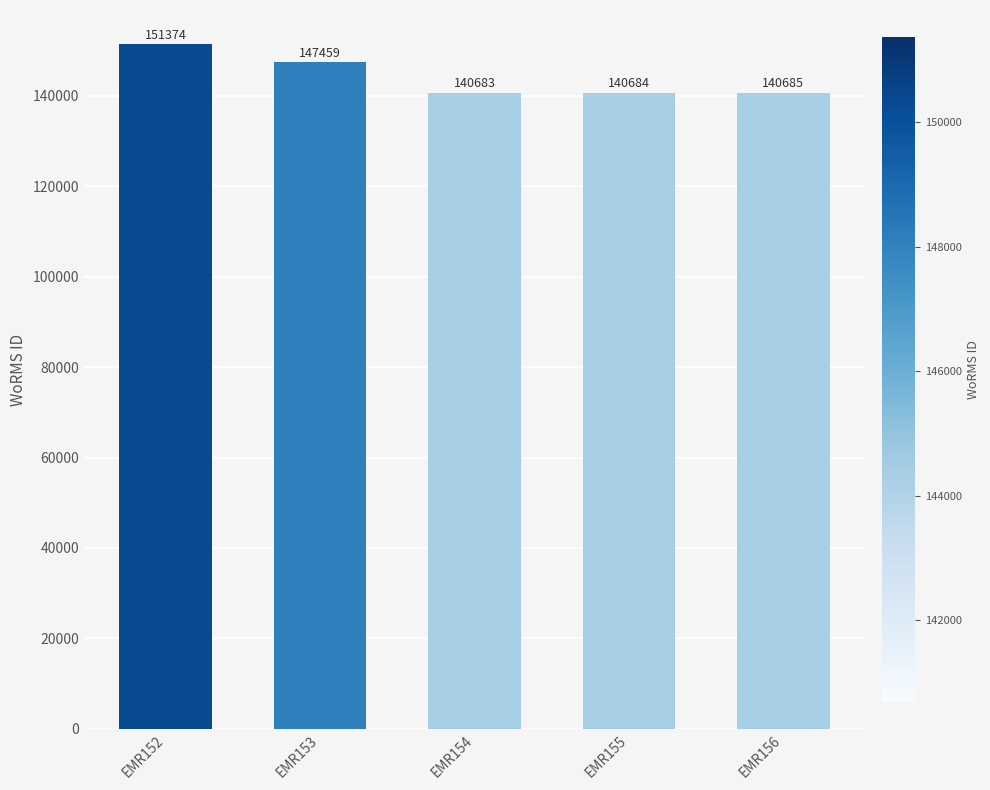

Which has a higher value, EMR152 or EMR156?

EMR152